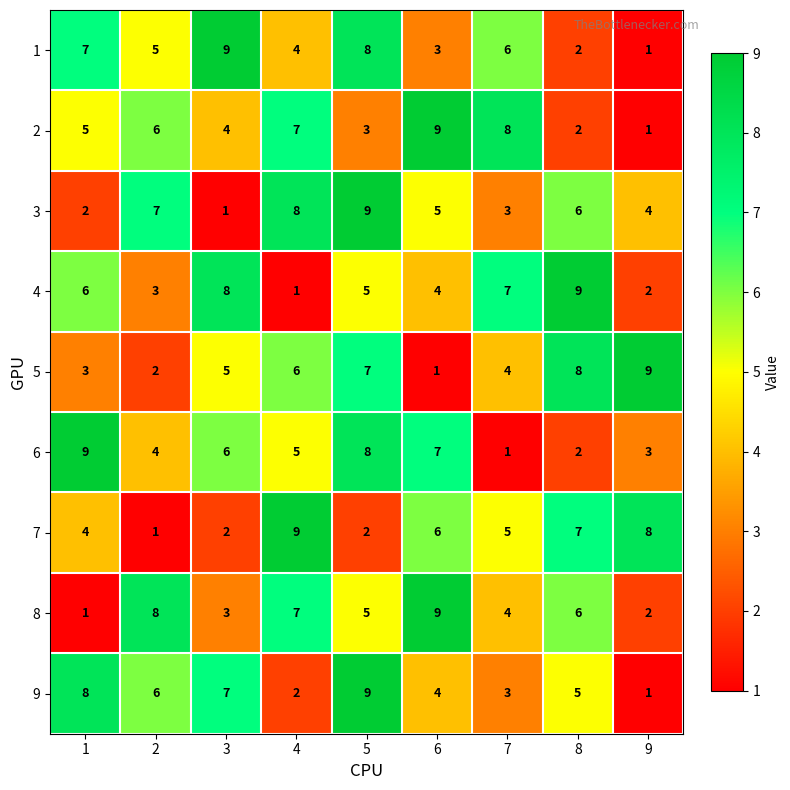

What is the total value across all series at 8?

47